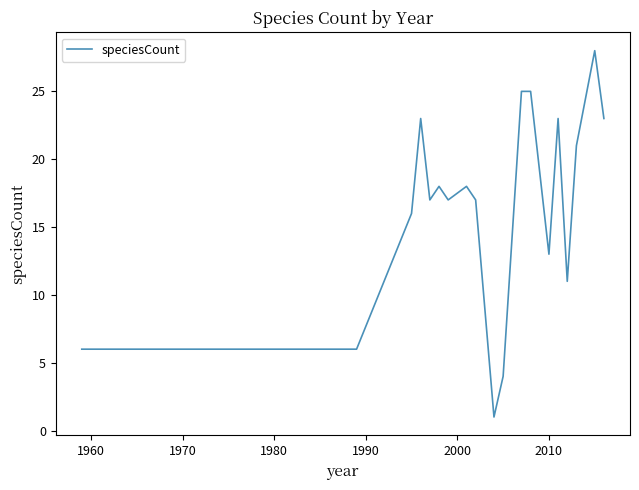

What is the greatest value displayed?

28